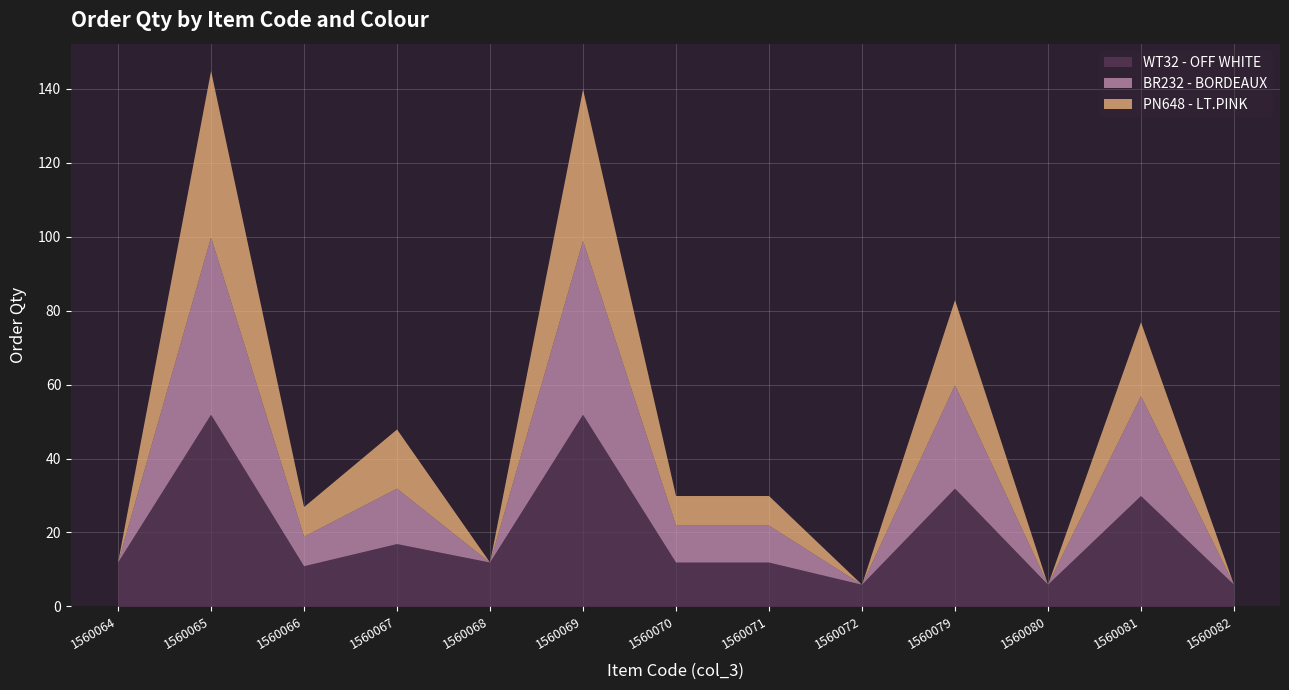

What are all the series names shown in the legend?

WT32 - OFF WHITE, BR232 - BORDEAUX, PN648 - LT.PINK